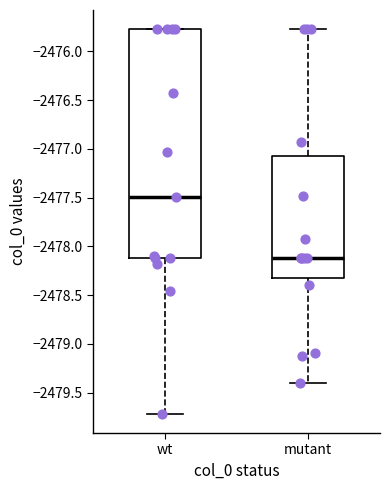

Reading left to right, read every box against the y-axis: the position of its median line, the range the box covers, and the ends of its whiskers. The values are not printed on the chart, so give them approximately, as read against the axis.

wt: median -2477.50, box -2478.10 to -2475.75, whiskers -2479.70 to -2475.75
mutant: median -2478.10, box -2478.30 to -2477.05, whiskers -2479.40 to -2475.75